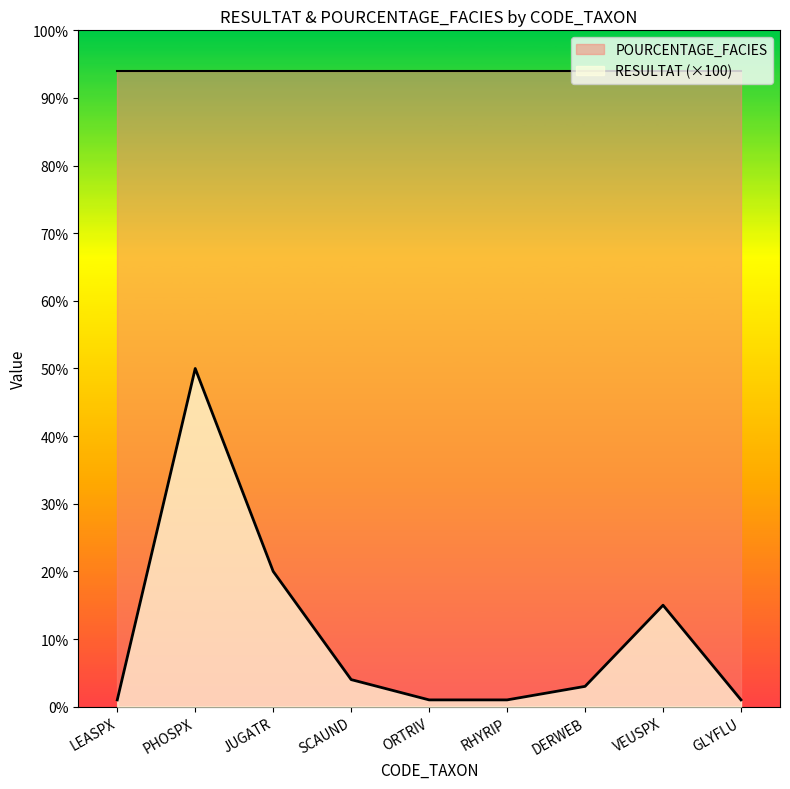

Which category has the highest value across all series?

PHOSPX